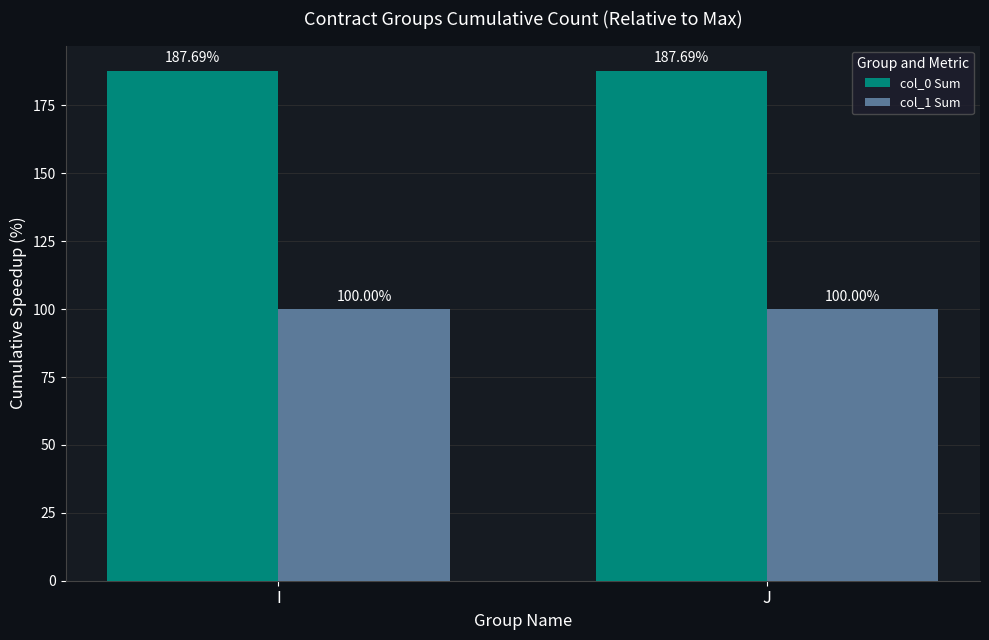

Are the bars horizontal?

No